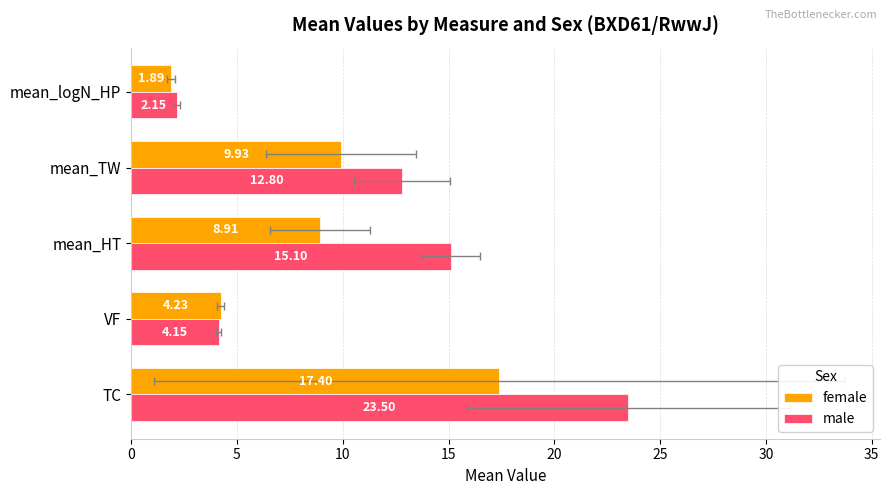

How many bars are there in each group?

2